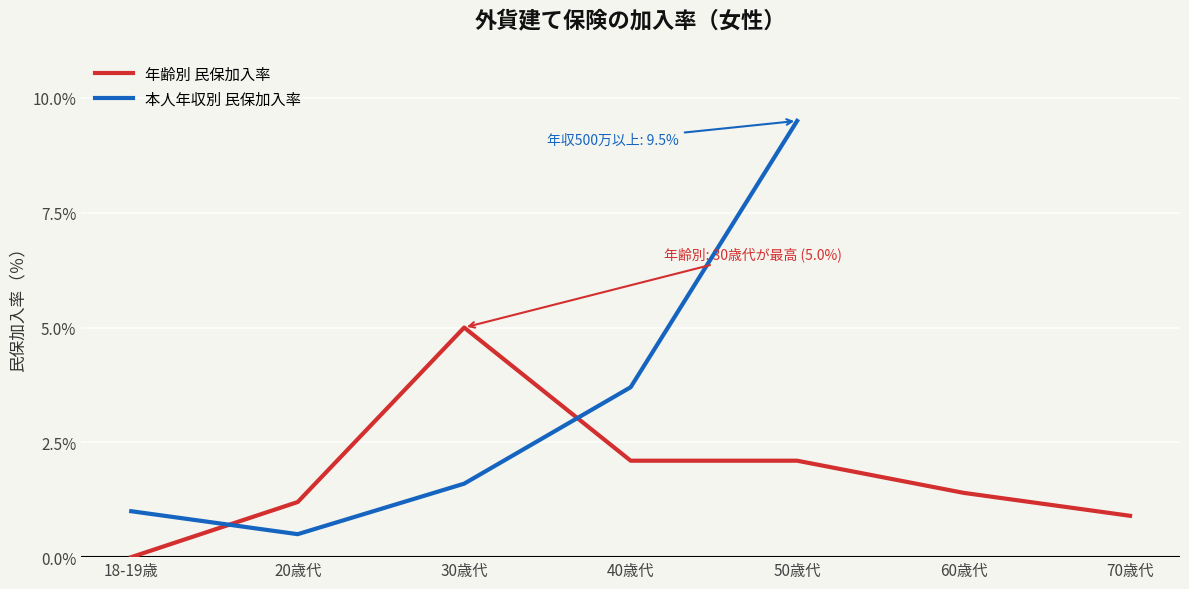

Is it true that the value at 18-19歳 is 0.0?

True